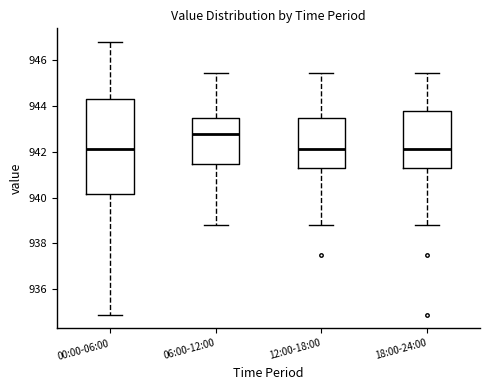

Where is the upper edge of the box for 12:00-18:00 on the y-axis? The values are not printed on the chart, so give them approximately, as read against the axis.

943.4